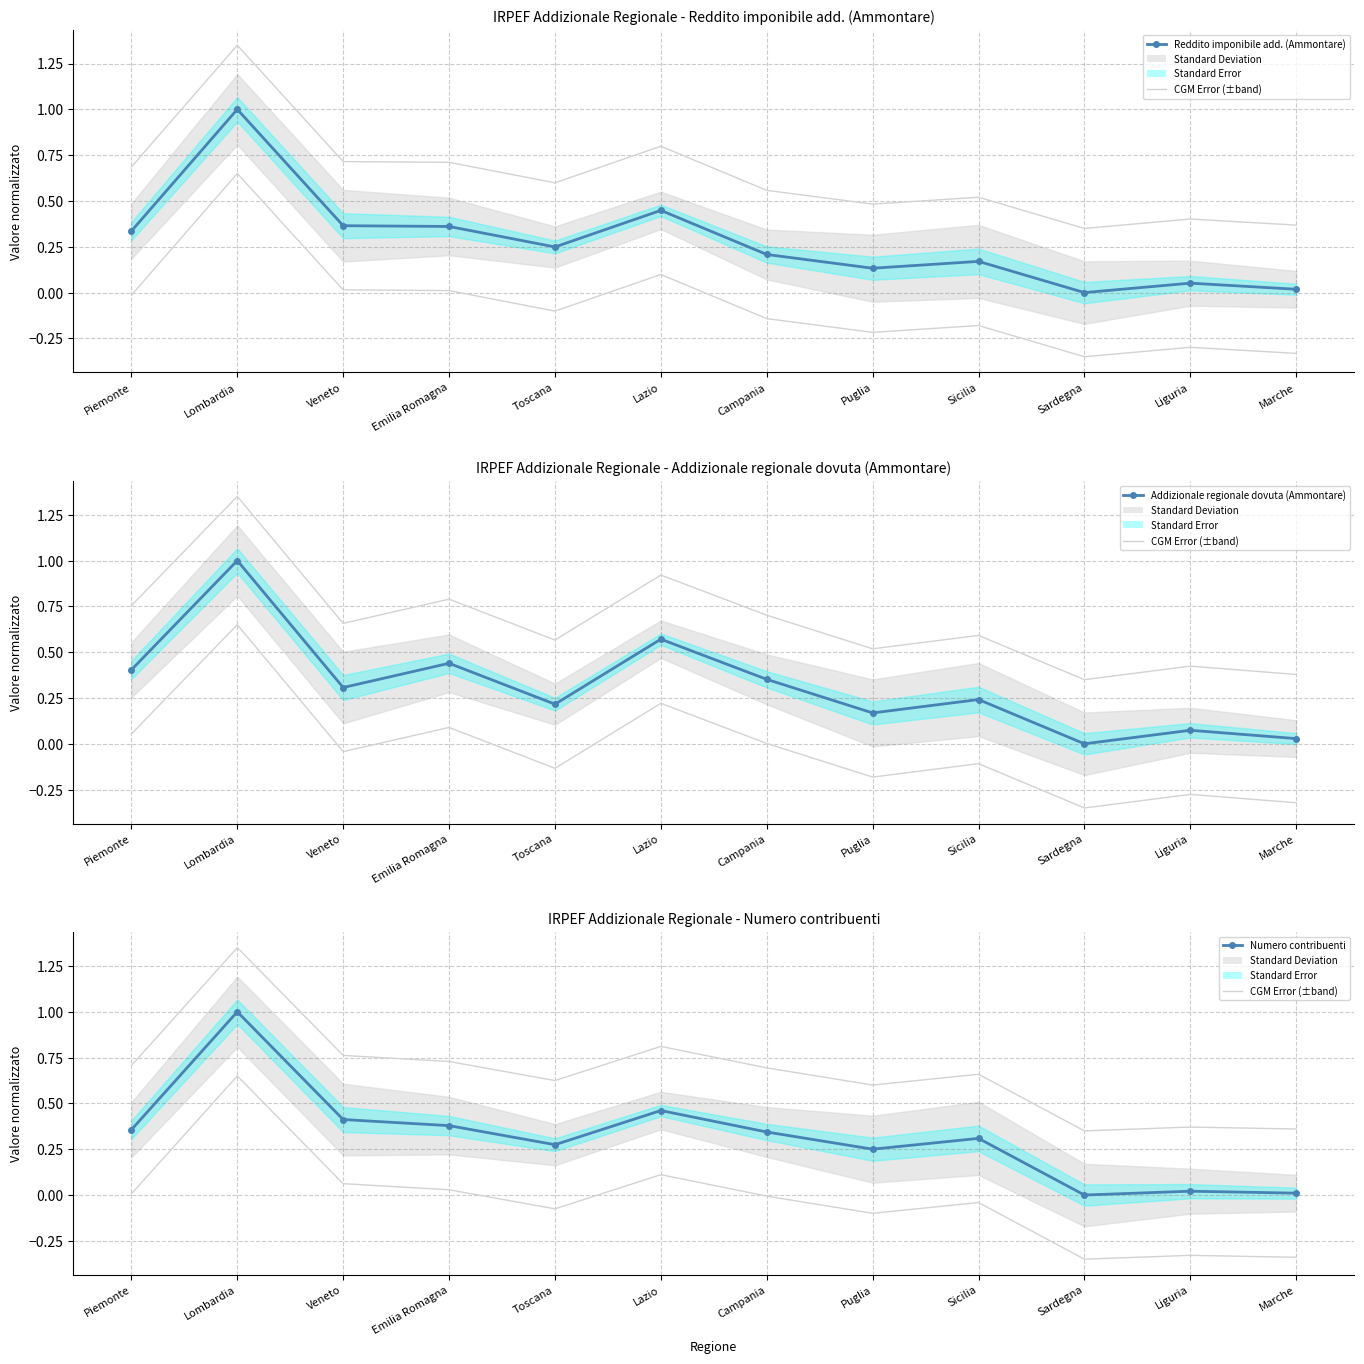

Between Sicilia and Piemonte, which is larger?

Piemonte